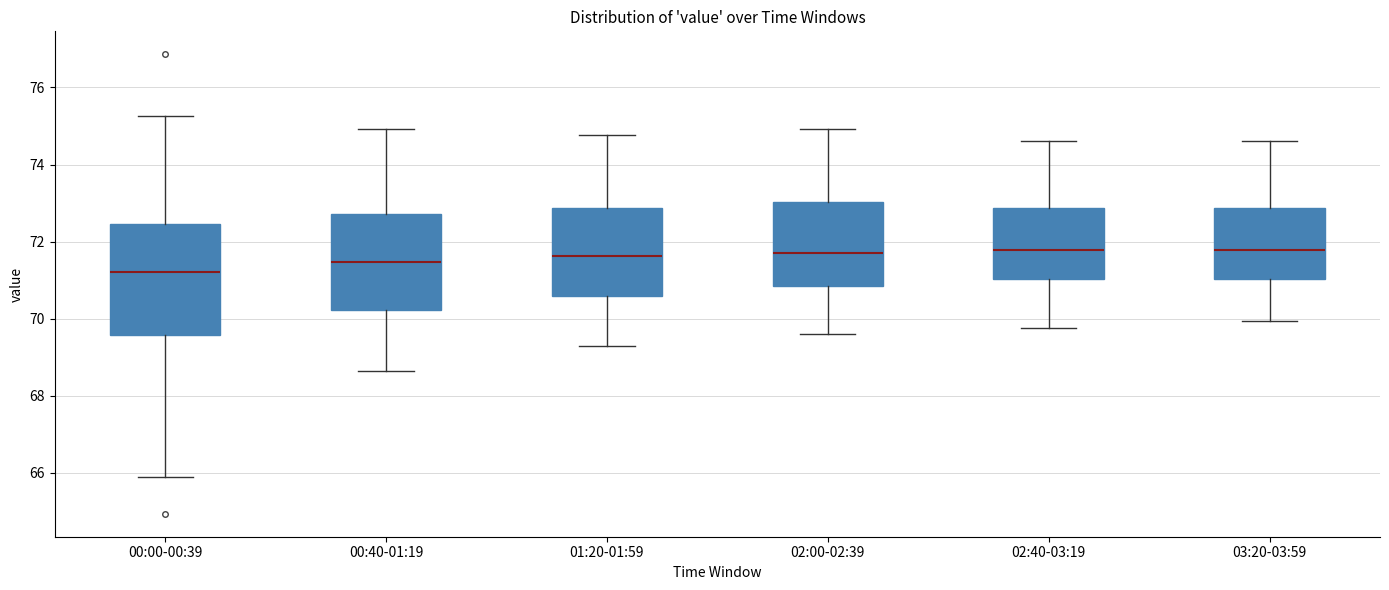

Which box's median line is the lowest?

00:00-00:39